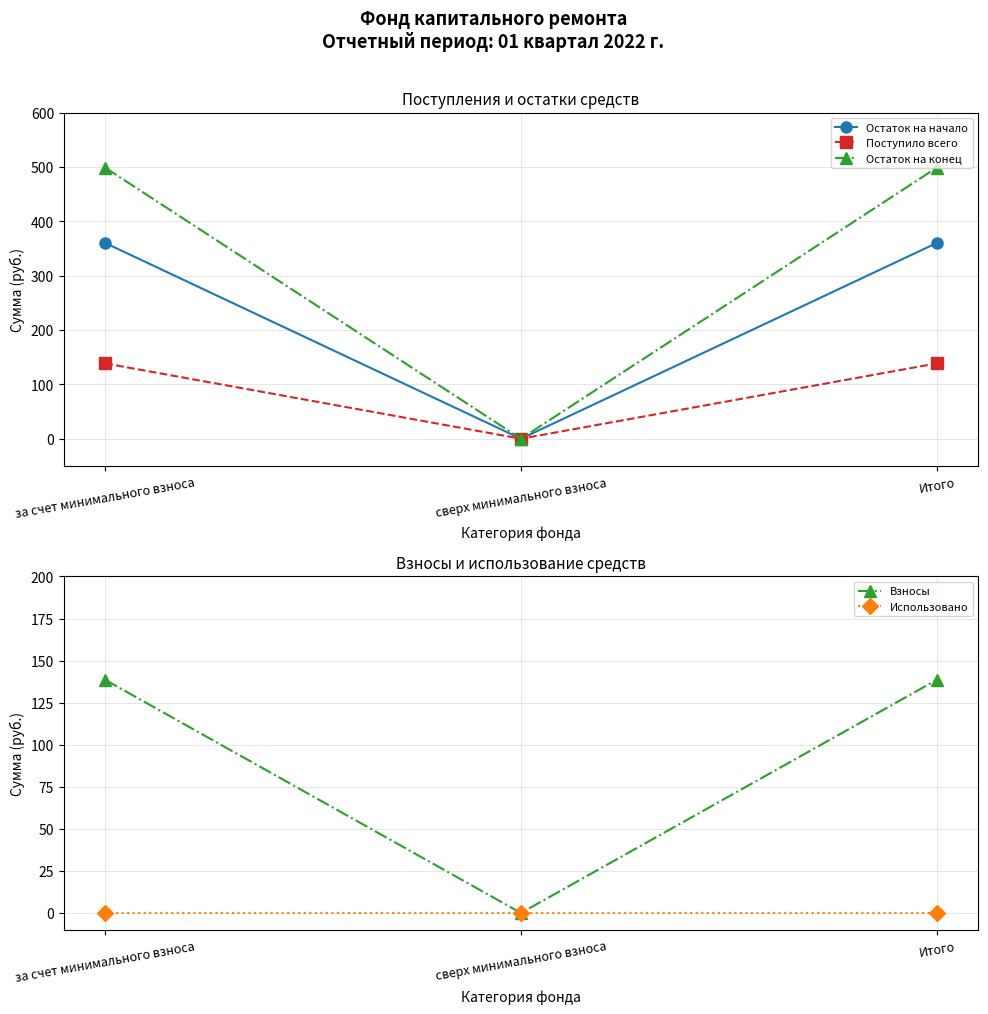

Which has a higher value, сверх минимального взноса or Итого?

Итого